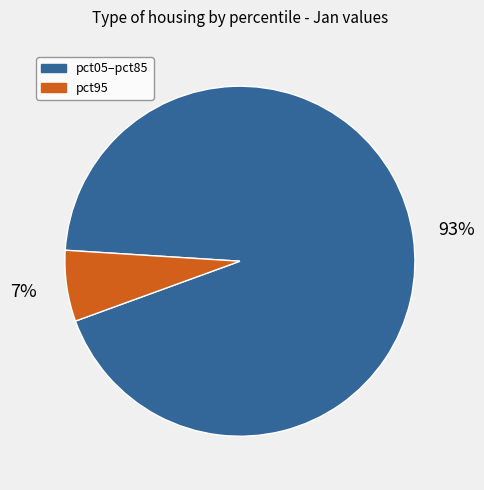

How many segments does this pie chart have?

2